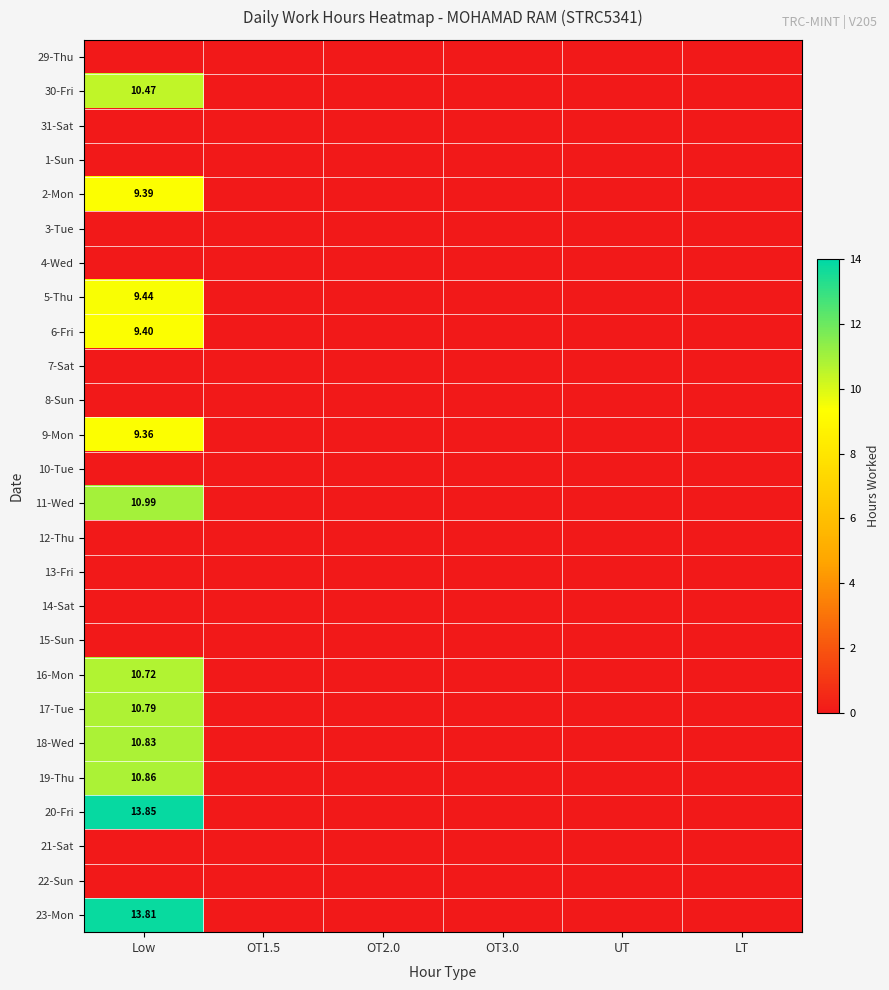

Which series has the widest spread of values?

20-Fri